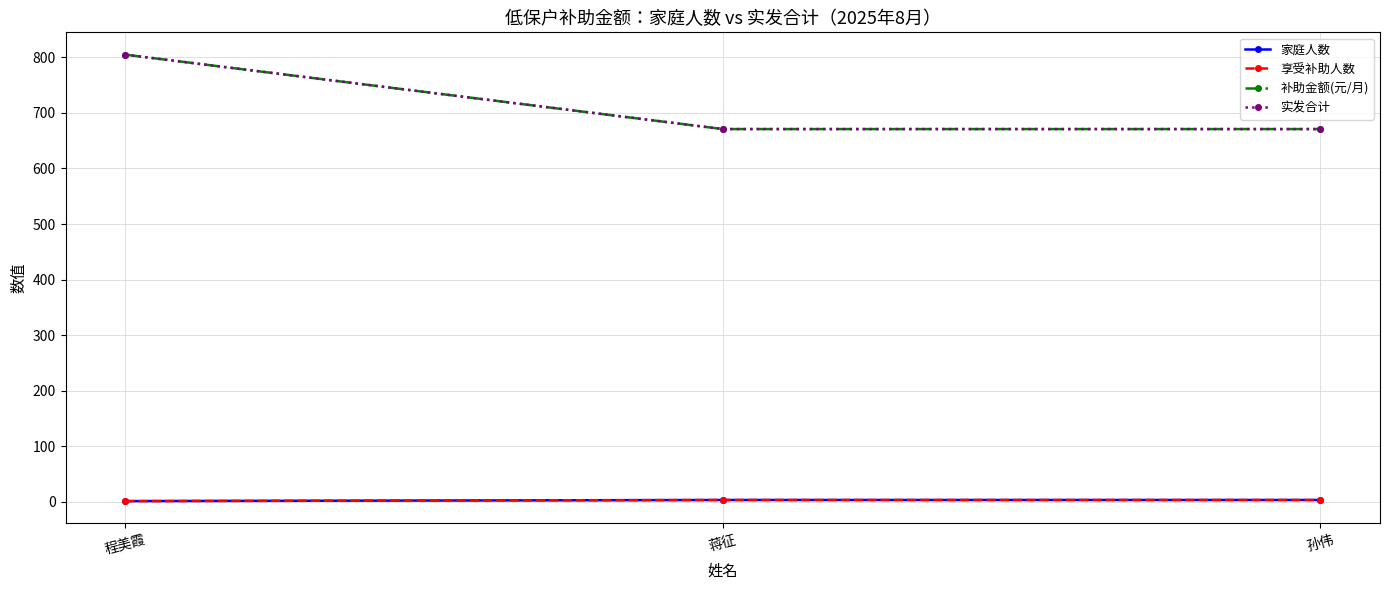

What is the label of the 3rd point from the left?

孙伟